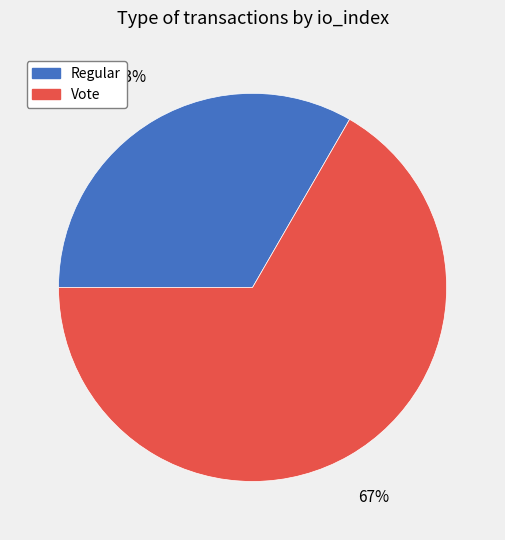

Is it true that Regular is 21% of the pie?

False